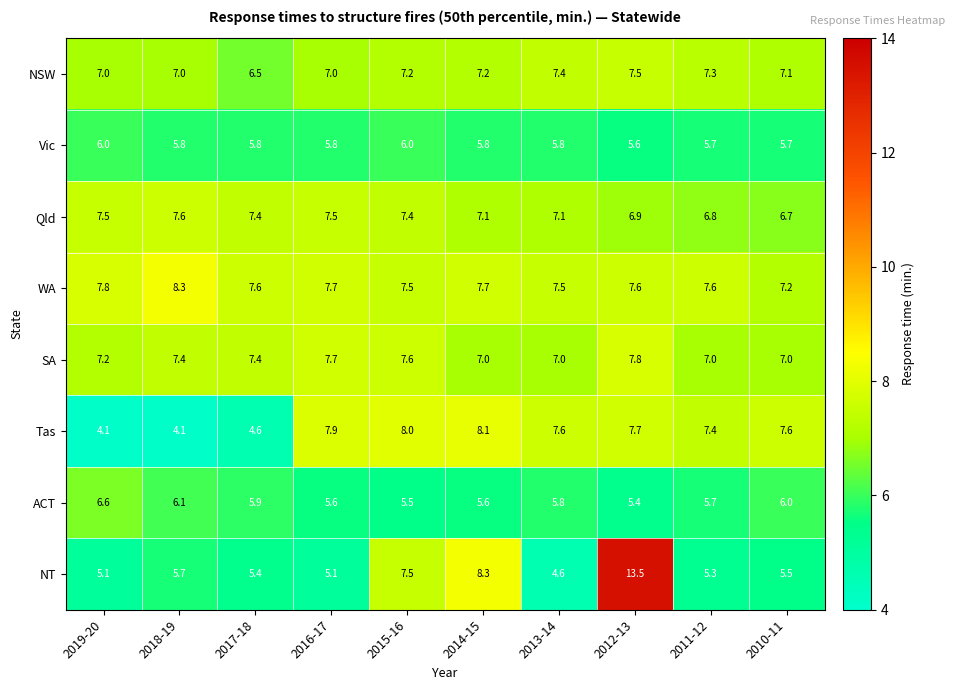

The value of NT at 2012-13 is 19.3. True or false?

False